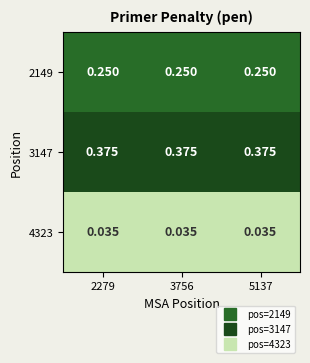

Is the value of 3147 at 2279 greater than the value of 4323 at 5137?

Yes